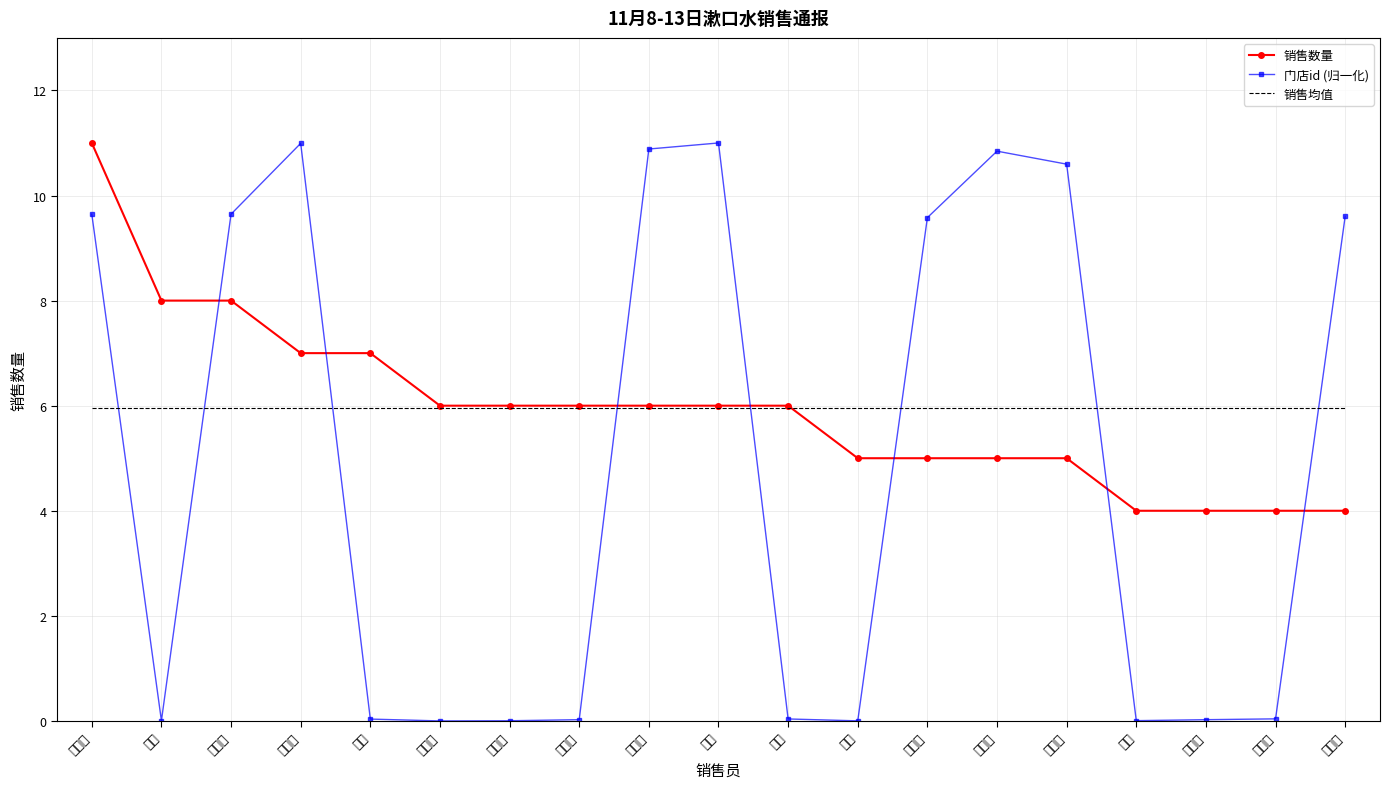

What is the sum of all 门店id (归一化) values?

93.0